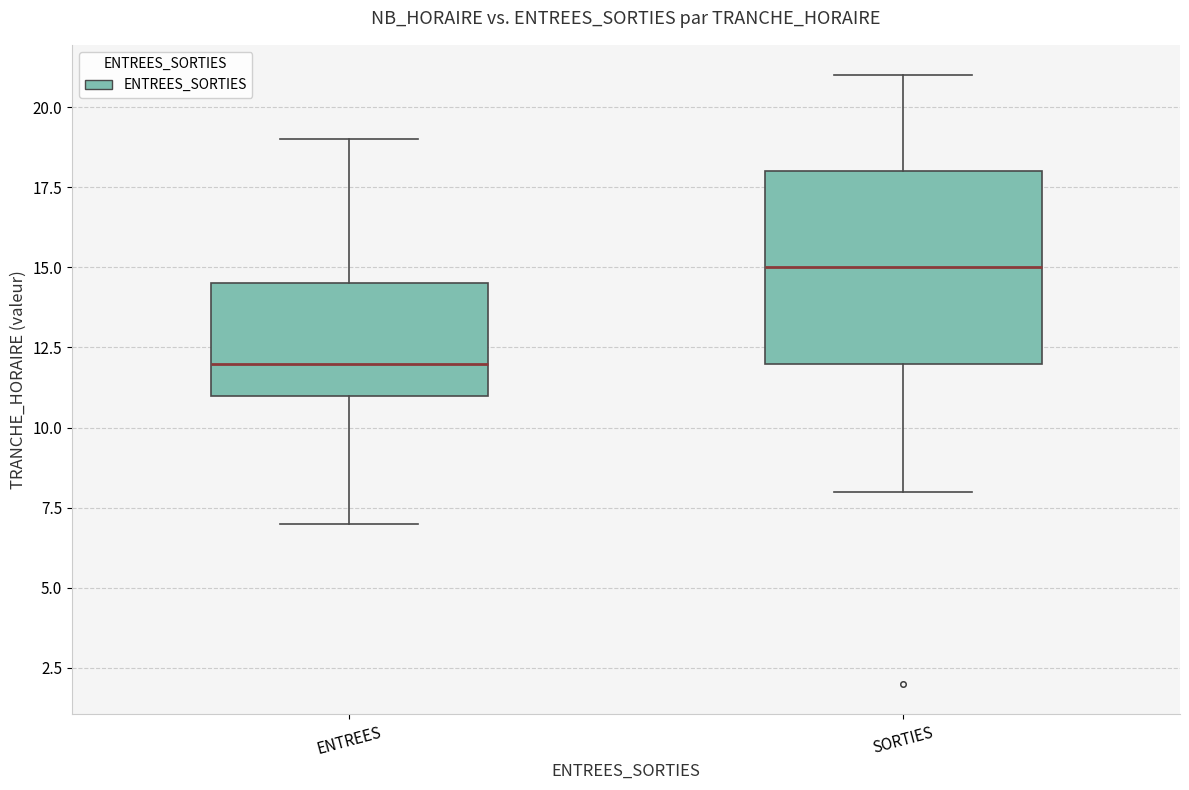

Reading left to right, read every box against the y-axis: the position of its median line, the range the box covers, and the ends of its whiskers. The values are not printed on the chart, so give them approximately, as read against the axis.

ENTREES: median 12.0, box 11.0 to 14.5, whiskers 7.0 to 19.0
SORTIES: median 15.0, box 12.0 to 18.0, whiskers 8.0 to 21.0